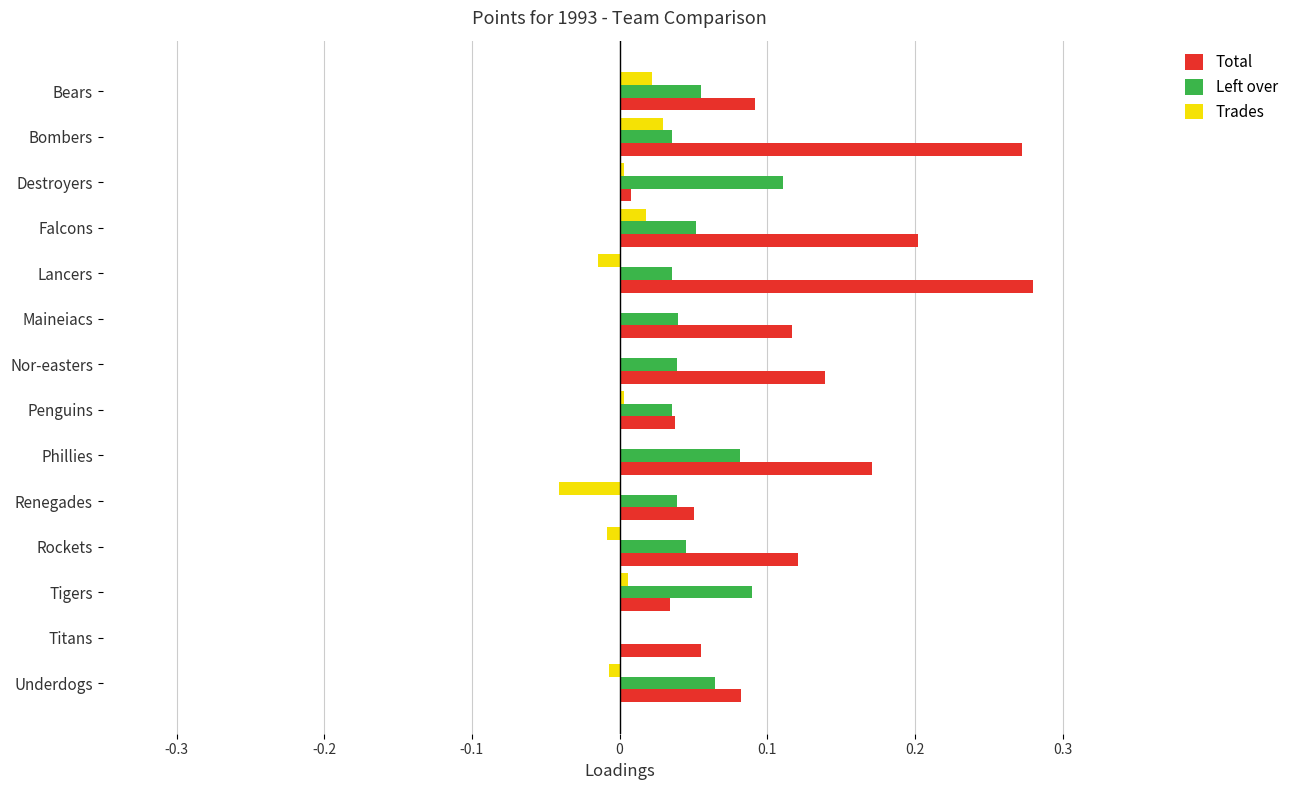

Is it true that Left over equals 0.0 at Tigers?

False